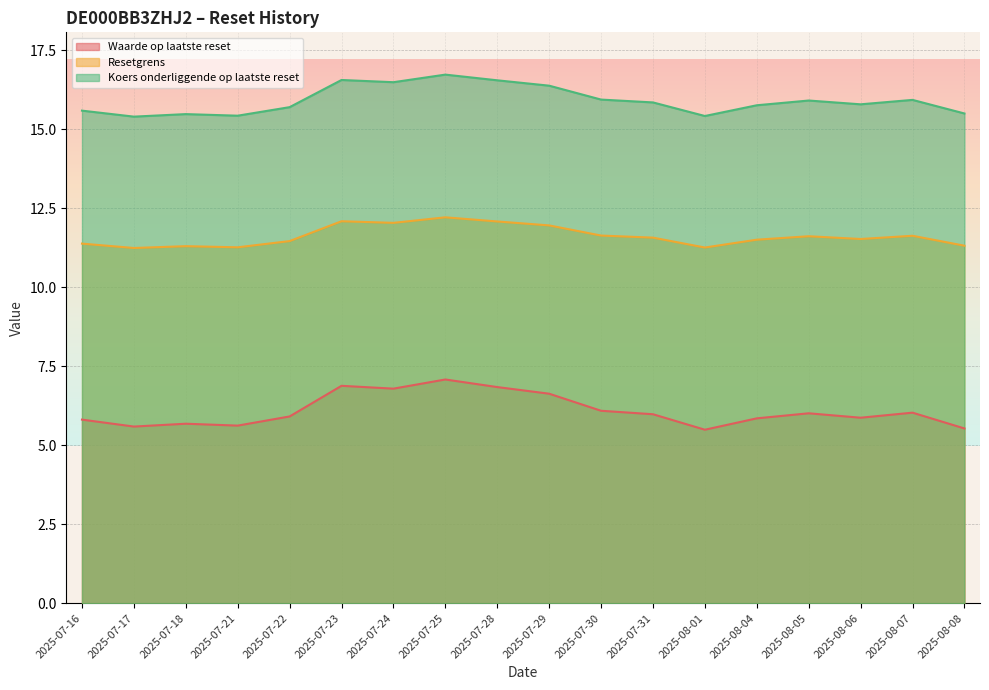

Which series has the largest total across all categories?

Koers onderliggende op laatste reset